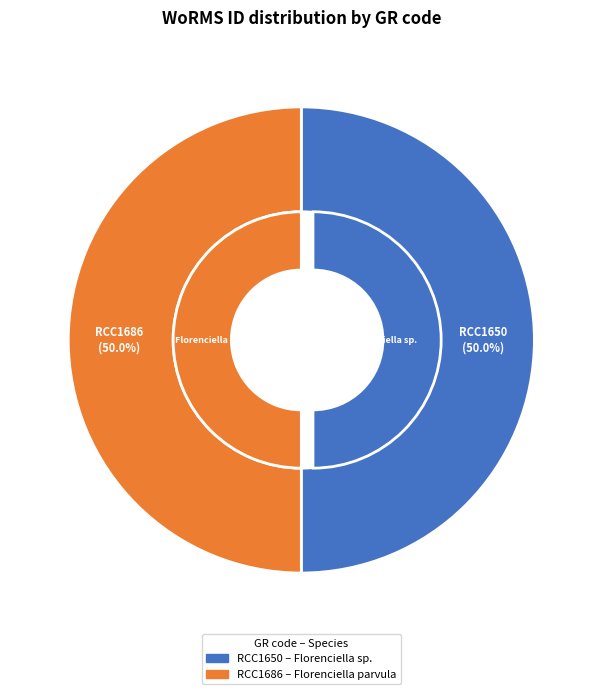

Which slice is the smallest?

RCC1650